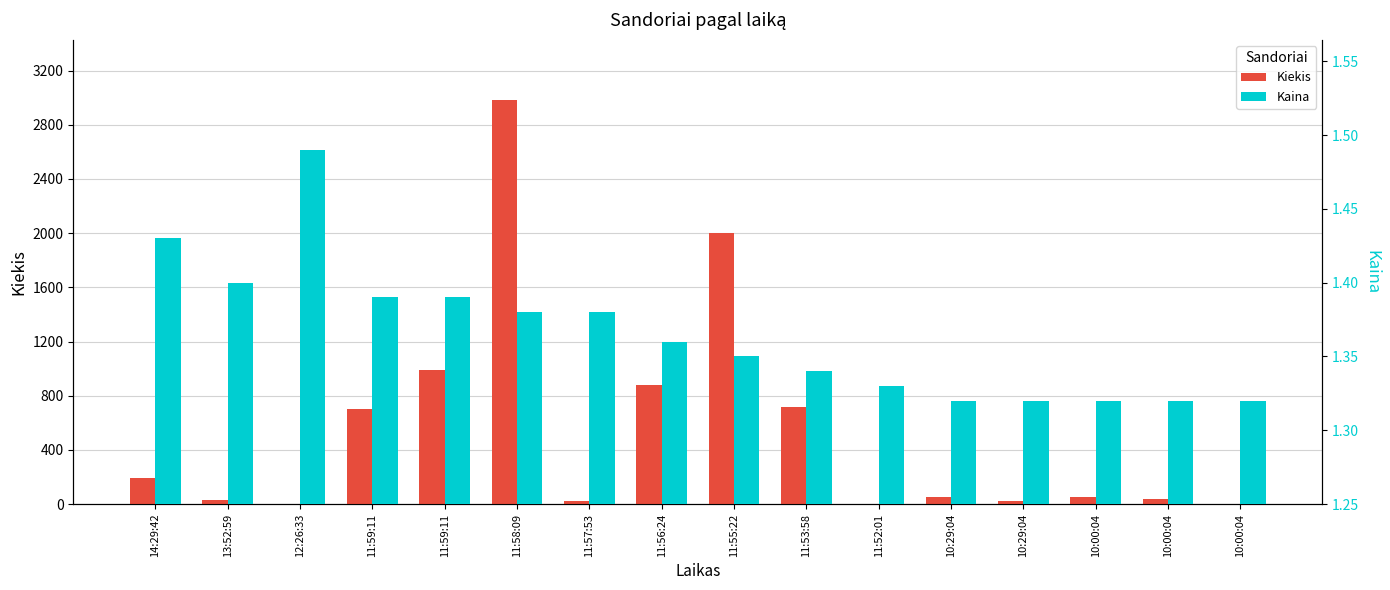

Count the number of categories in the chart.

16